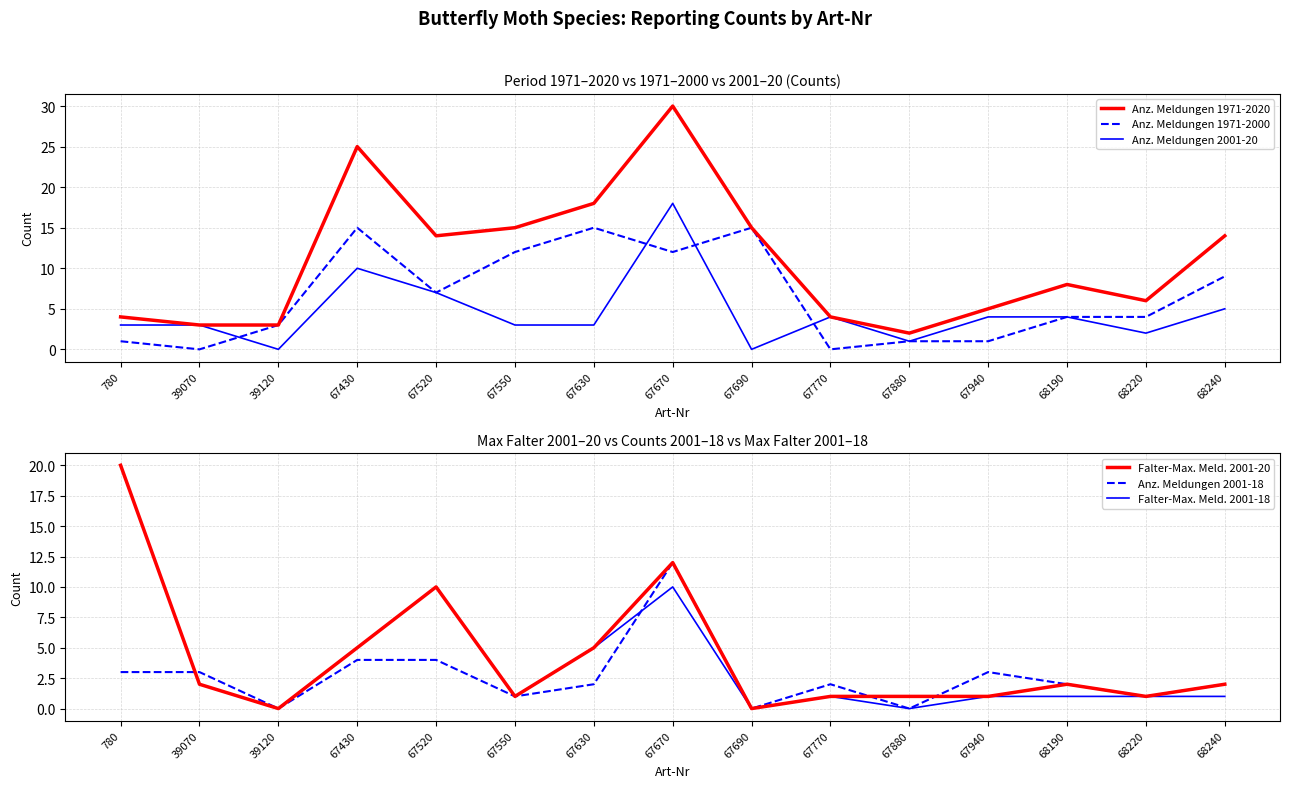

Reading right to left, extract all data points from this chart.

Anz. Meldungen 1971-2020: 14	6	8	5	2	4	15	30	18	15	14	25	3	3	4
Anz. Meldungen 1971-2000: 9	4	4	1	1	0	15	12	15	12	7	15	3	0	1
Anz. Meldungen 2001-20: 5	2	4	4	1	4	0	18	3	3	7	10	0	3	3
Falter-Max. Meld. 2001-20: 2	1	2	1	1	1	0	12	5	1	10	5	0	2	20
Anz. Meldungen 2001-18: 2	1	2	3	0	2	0	12	2	1	4	4	0	3	3
Falter-Max. Meld. 2001-18: 1	1	1	1	0	1	0	10	5	1	10	5	0	2	20